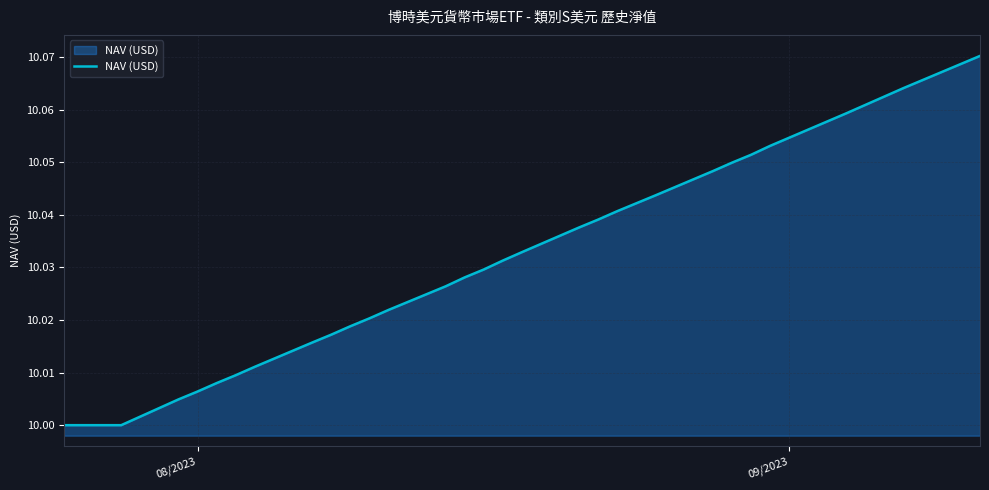

Does the chart have visible grid lines?

Yes